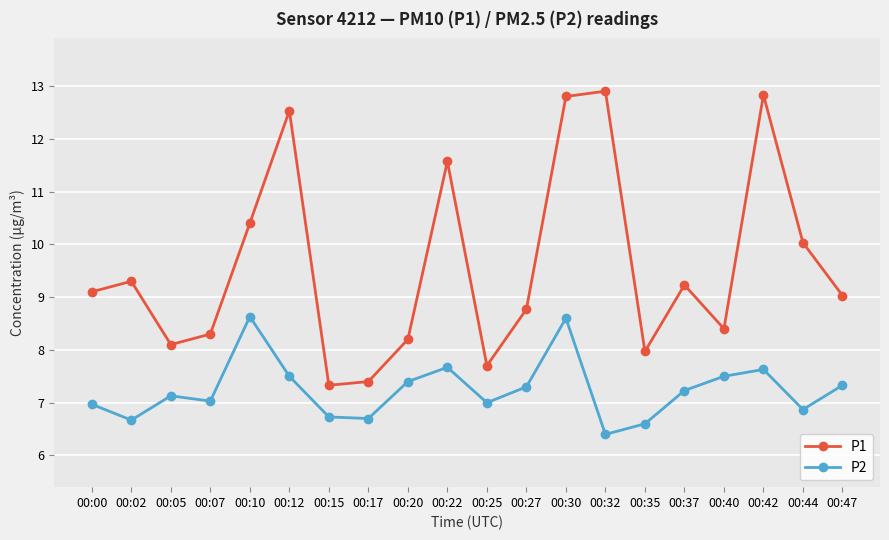

Is the value of P1 at 00:27 greater than the value of P2 at 00:44?

Yes